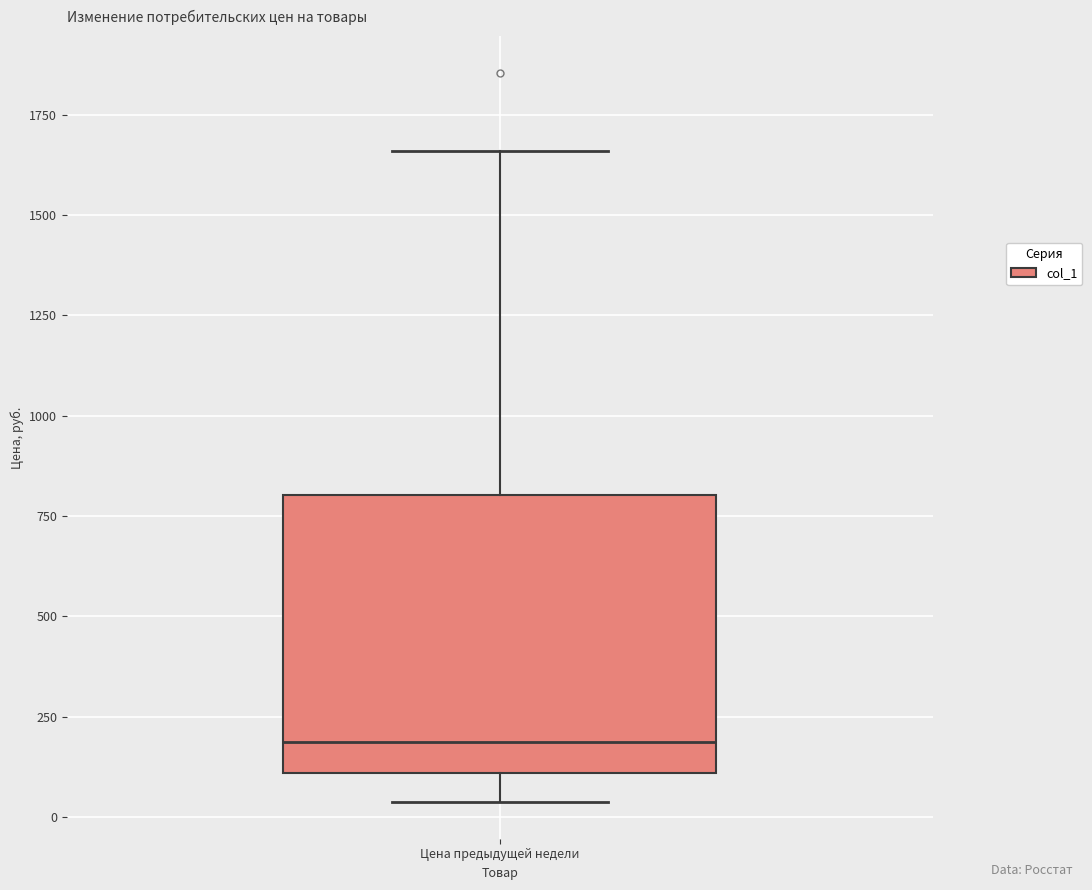

Where does the lower whisker of the box for Цена предыдущей недели end on the y-axis? The values are not printed on the chart, so give them approximately, as read against the axis.

50